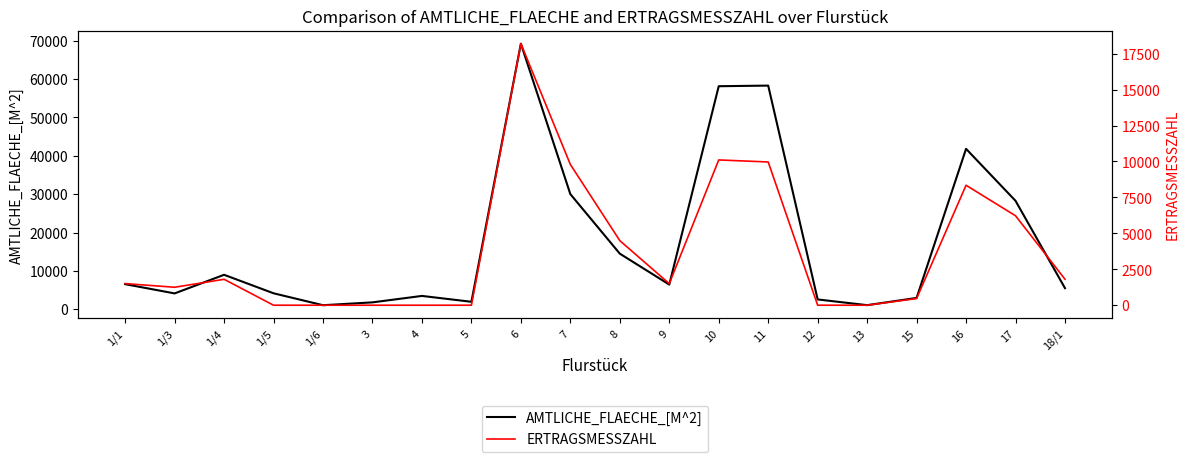

What is the average value of the ERTRAGSMESSZAHL series?

3772